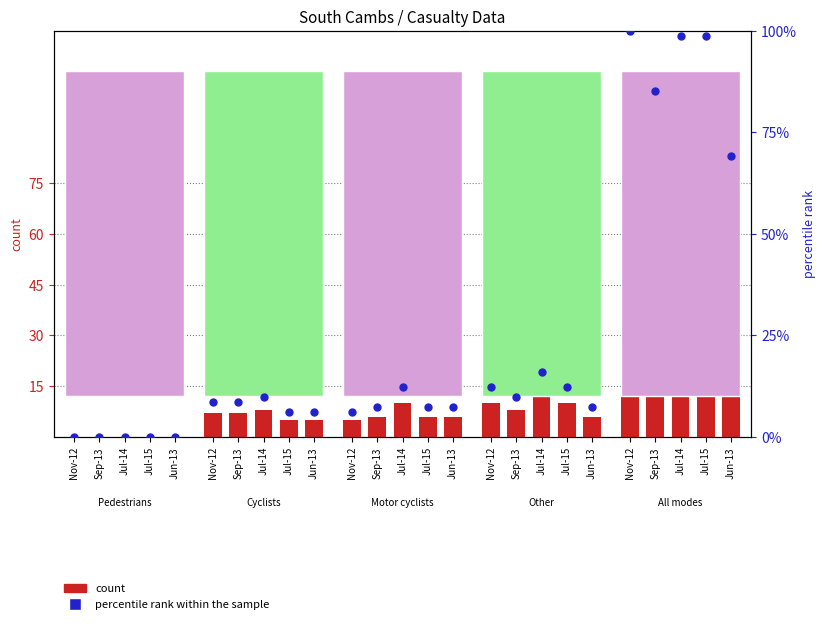

Approximately how many times larger is the value at Jul-14 compared to Jul-15?

0.8